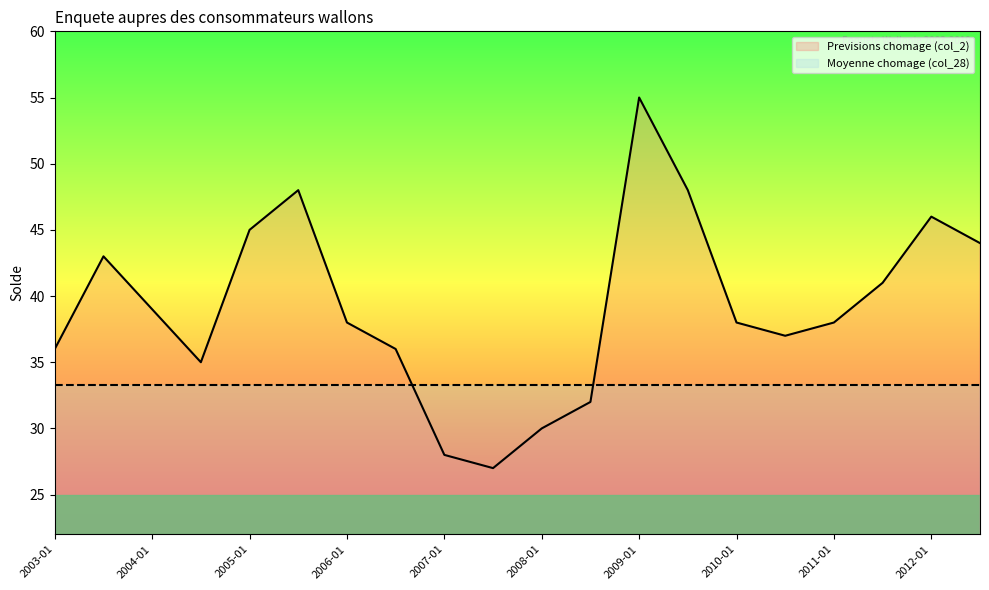

What is the greatest value displayed?

55.0